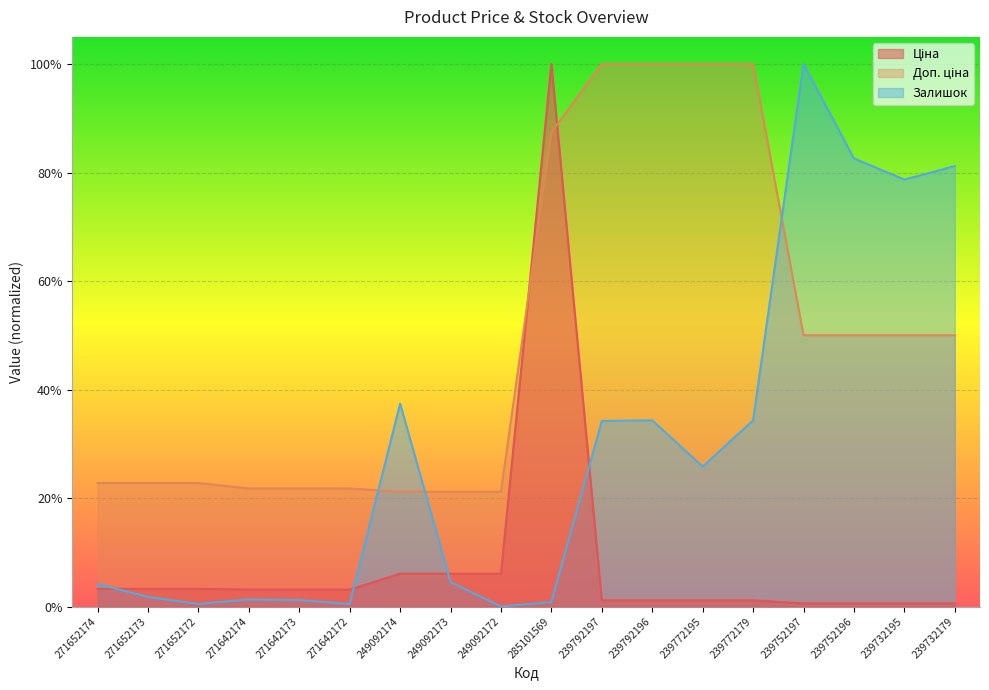

Which category has the lowest value in the Залишок series?

249092172